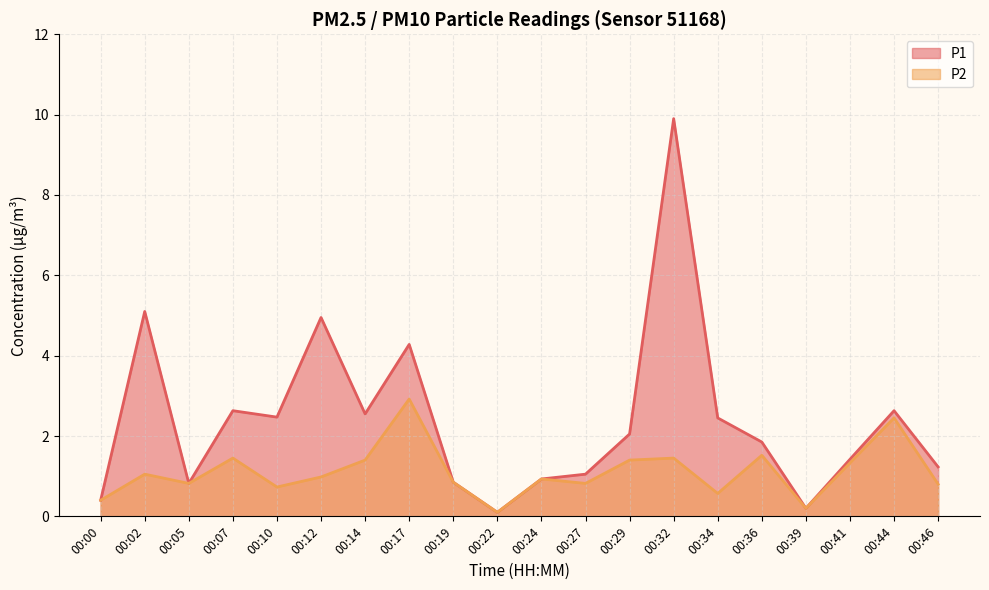

True or false: P1 and P2 cross at least once.

False